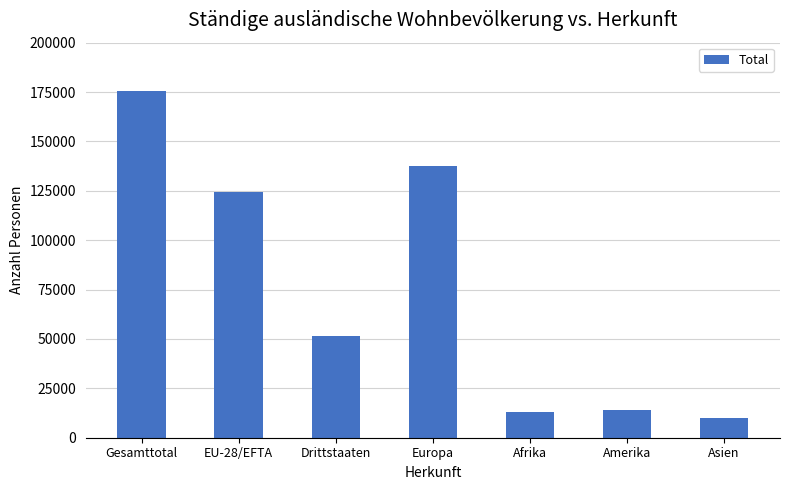

What is the change in value from Gesamttotal to Asien?

-165243